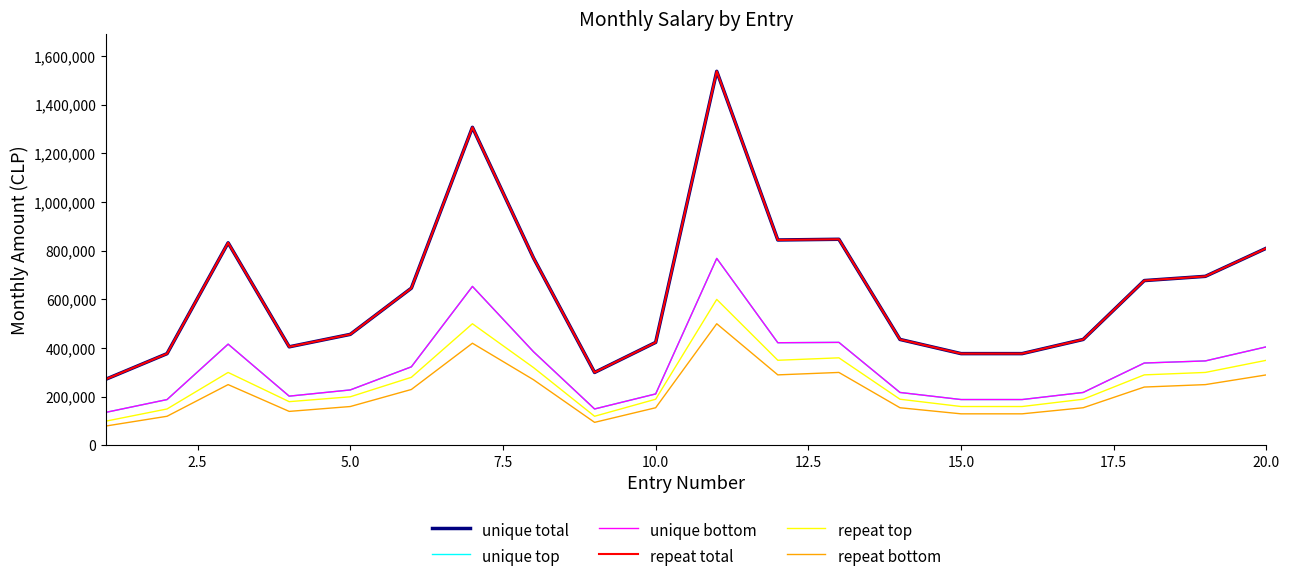

Does the chart display data point markers on the line(s)?

No